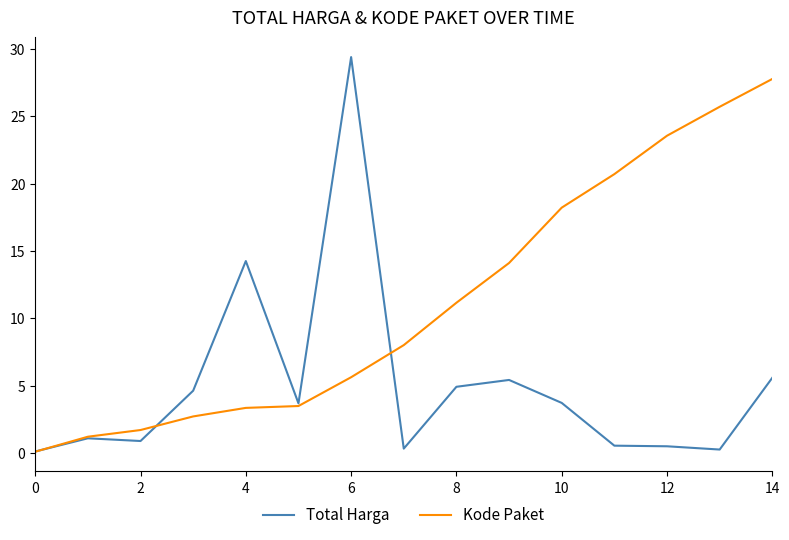

What is the greatest value displayed?

29.4